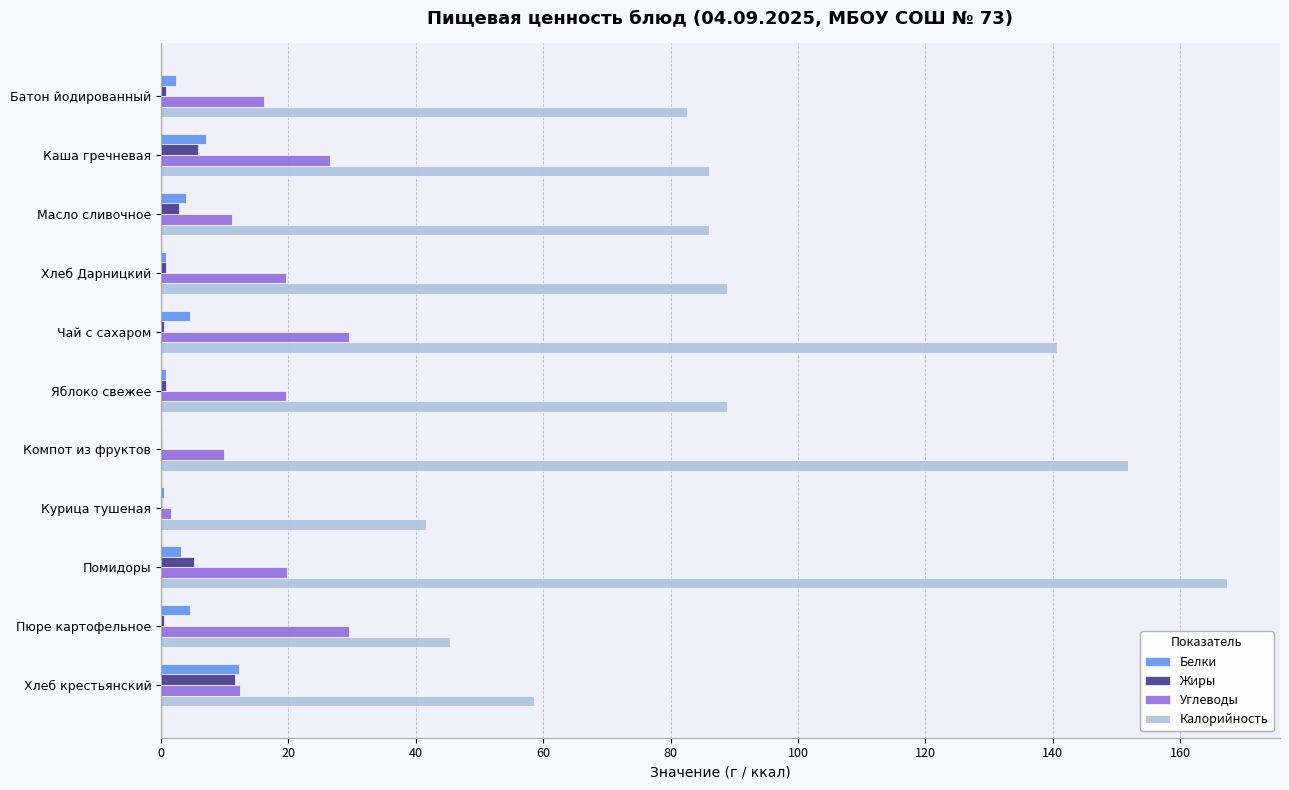

The Белки series shows 4.5 at Чай с сахаром. True or false?

True